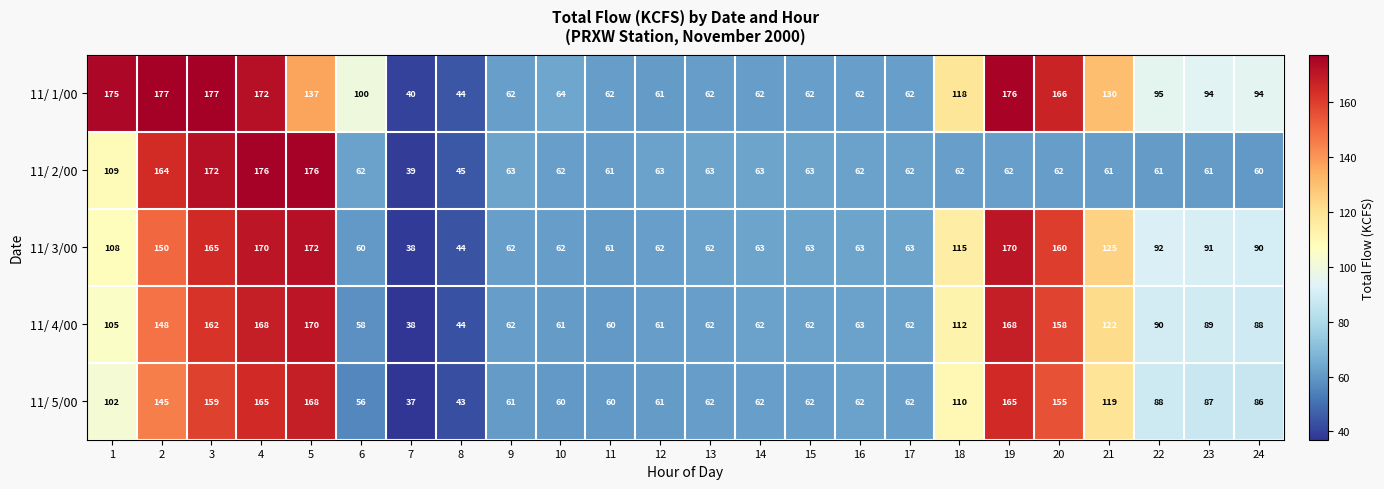

What is the smallest value displayed?

37